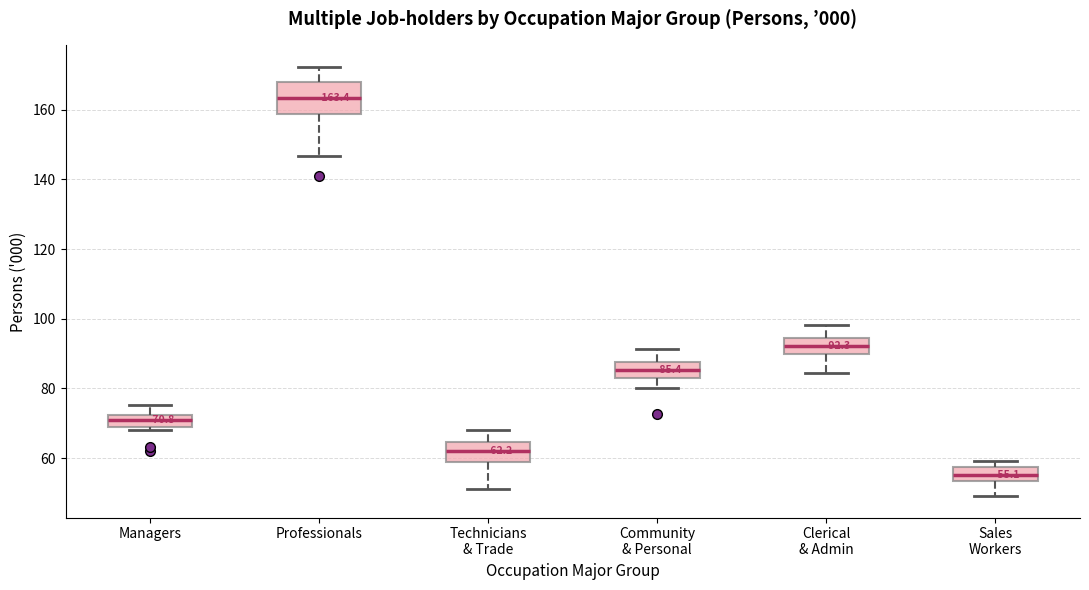

Which box has the lowest median line?

Sales Workers